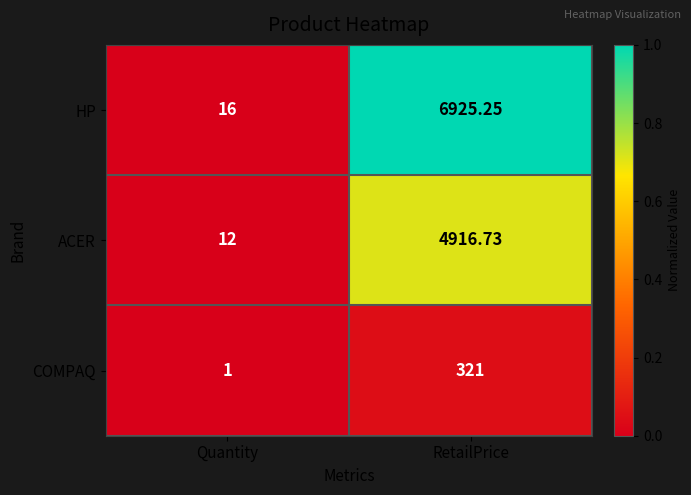

Rank the series by their average value, from lowest to highest.

COMPAQ, ACER, HP